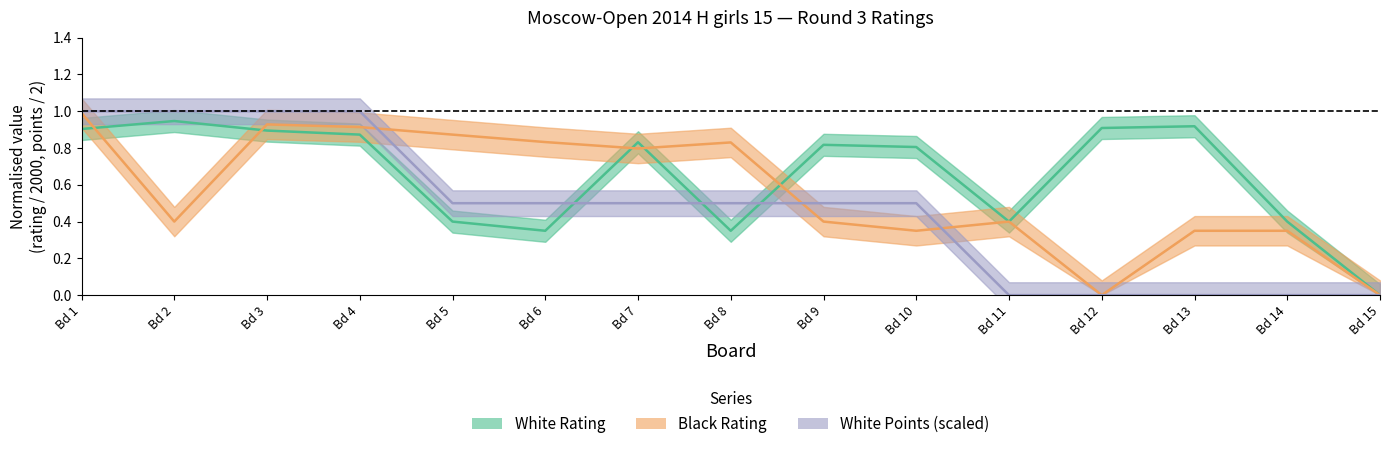

Count the White Points values in the range 0 to 1.

15